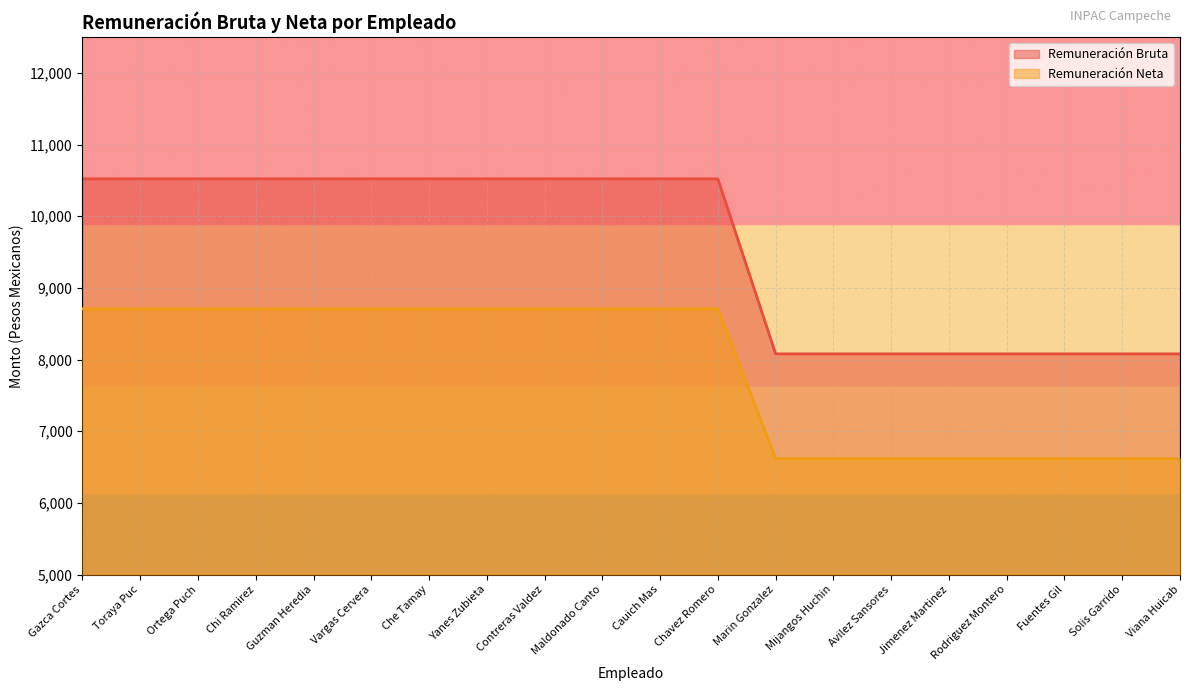

Between Toraya Puc and Avilez Sansores, which series saw the biggest shift?

Remuneración Bruta